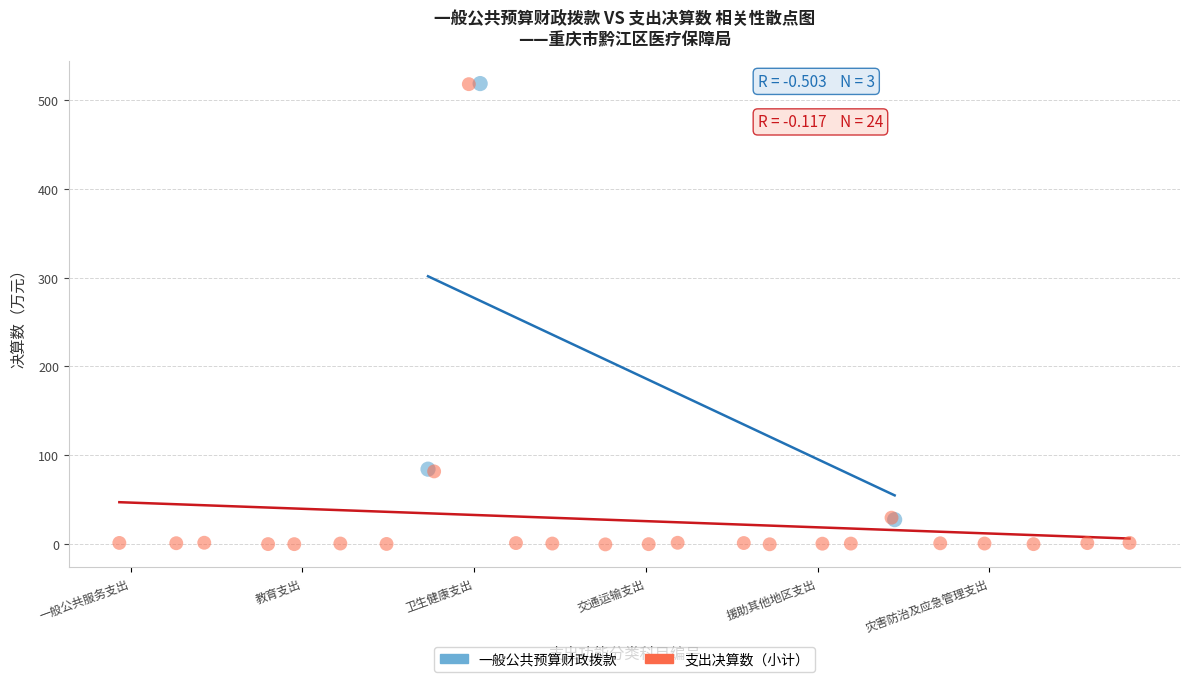

Which series has the widest spread of Y values?

支出决算数（小计）